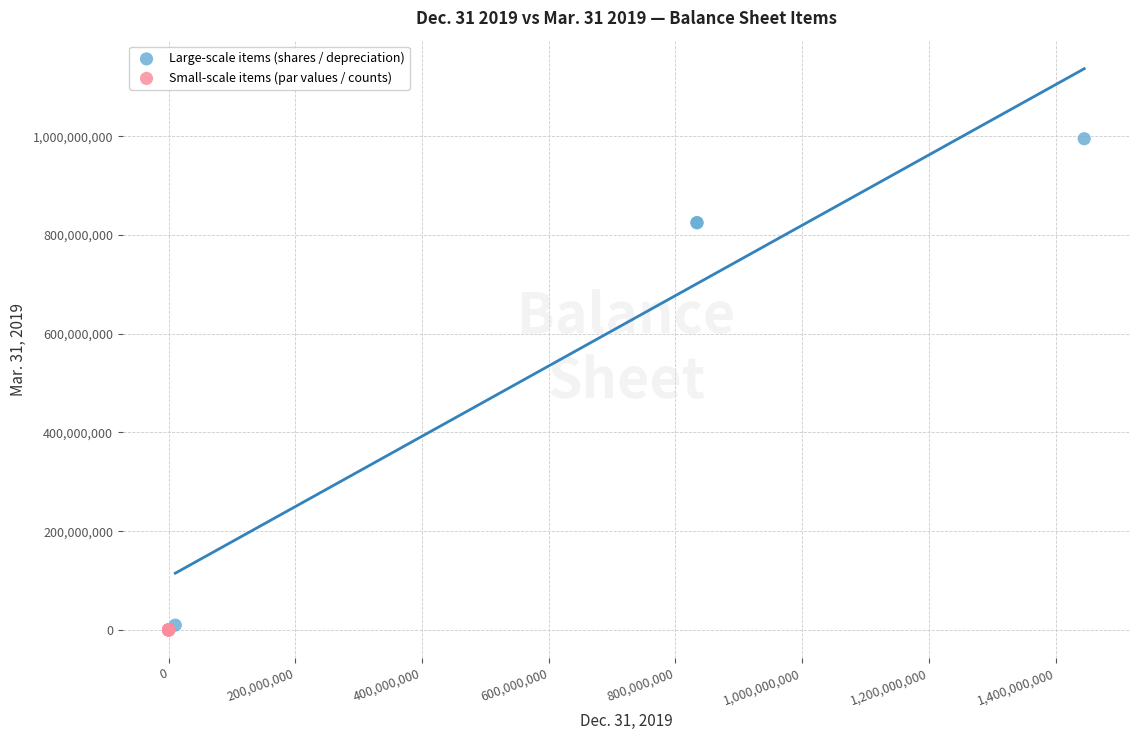

Which series has the largest Y range (max minus min)?

Large-scale items (shares / depreciation)